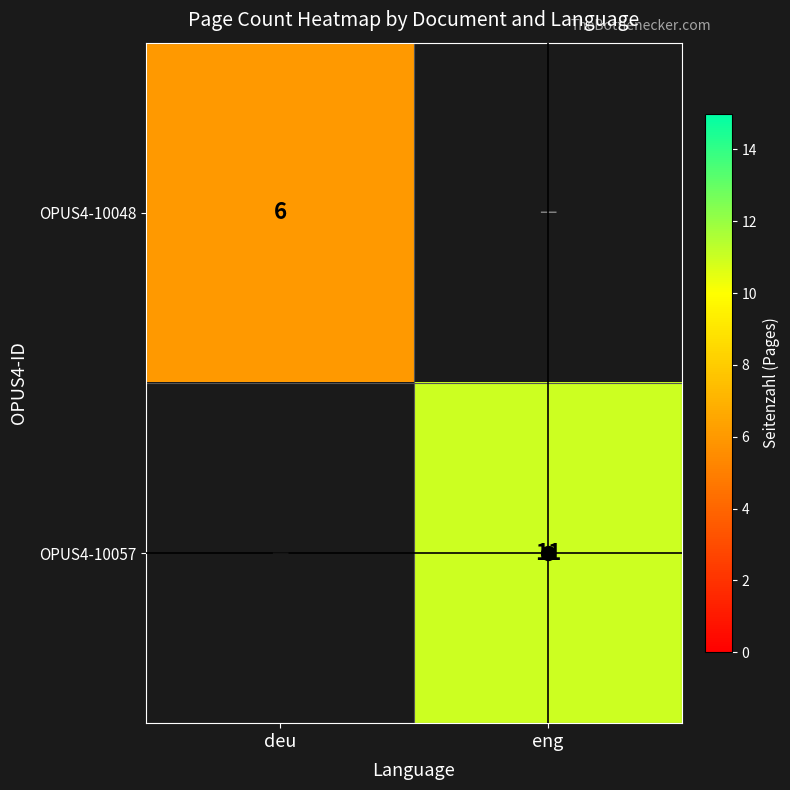

The value of OPUS4-10048 at deu is 11. True or false?

False